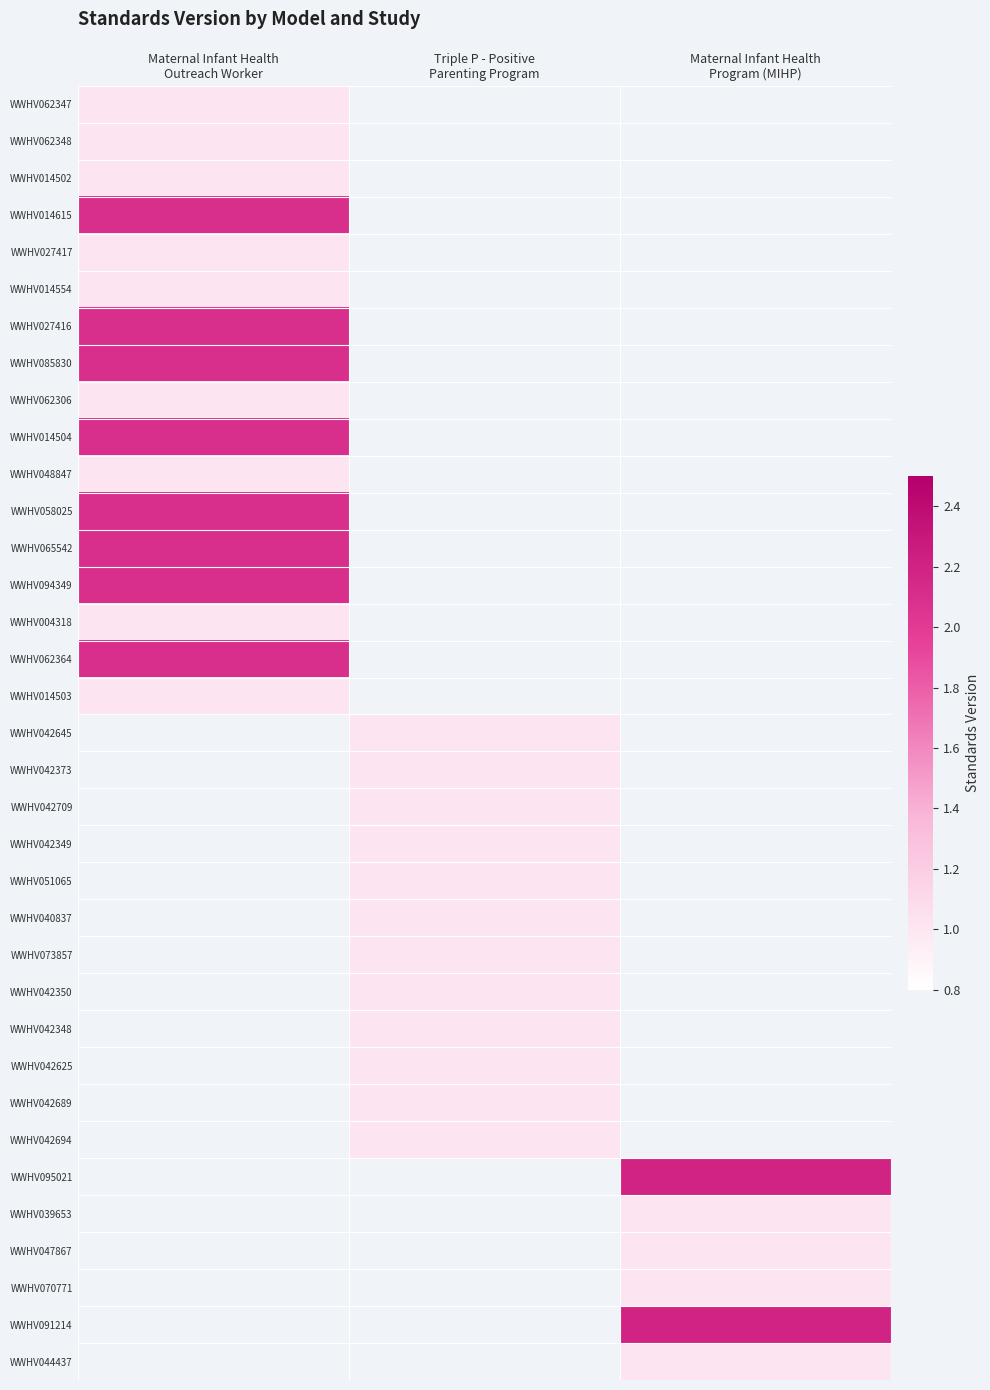

Rank the series by their maximum value, from lowest to highest.

WWHV062347, WWHV062348, WWHV014502, WWHV027417, WWHV014554, WWHV062306, WWHV048847, WWHV004318, WWHV014503, WWHV014615, WWHV027416, WWHV085830, WWHV014504, WWHV058025, WWHV065542, WWHV094349, WWHV062364, WWHV042645, WWHV042373, WWHV042709, WWHV042349, WWHV051065, WWHV040837, WWHV073857, WWHV042350, WWHV042348, WWHV042625, WWHV042689, WWHV042694, WWHV095021, WWHV039653, WWHV047867, WWHV070771, WWHV091214, WWHV044437